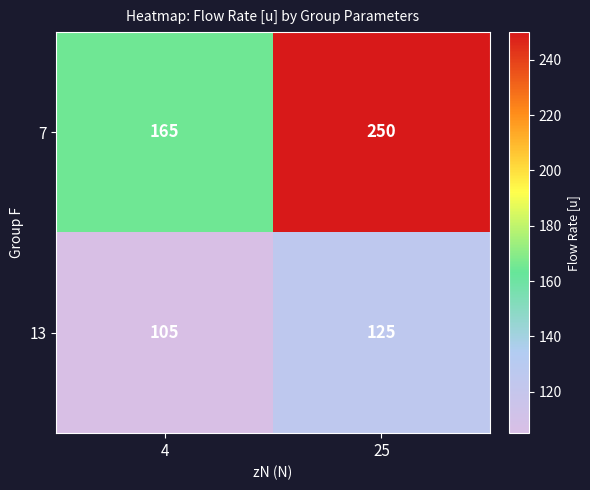

What is the difference between the maximum and minimum values in the 7 series?

85